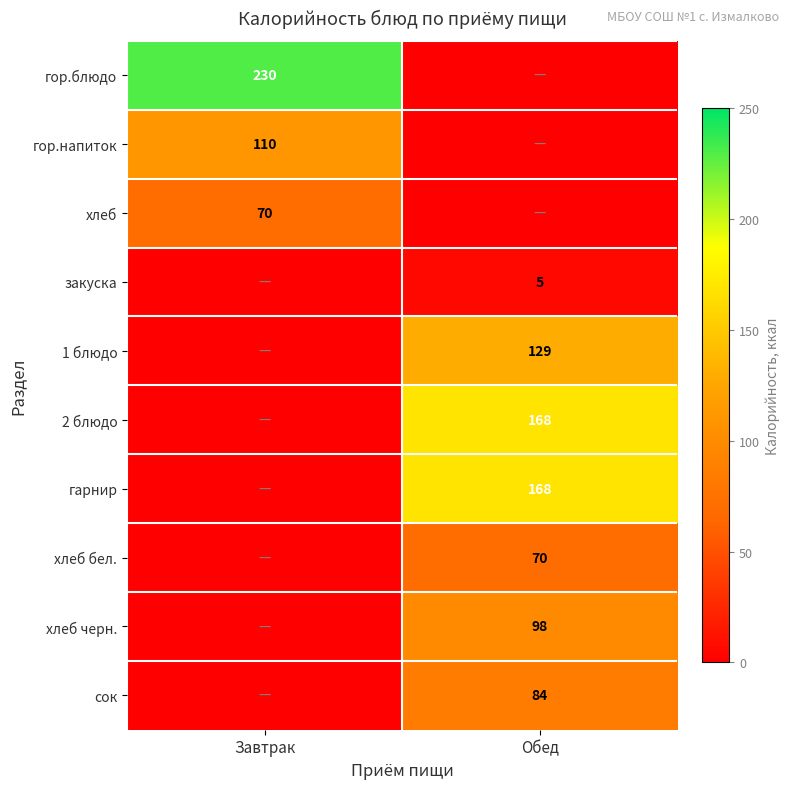

At which category is the sum across all series the highest?

Обед